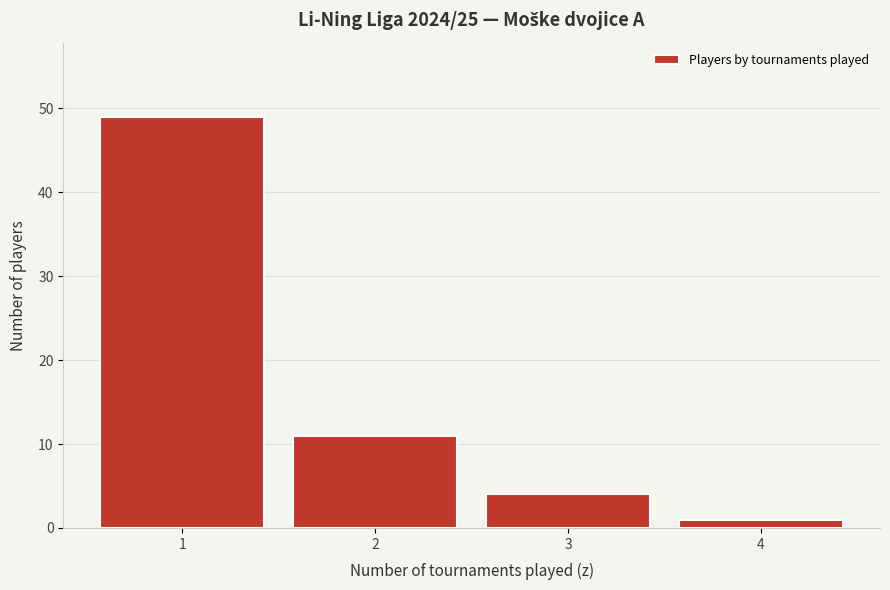

Reading left to right, extract all data points from this chart.

49	11	4	1